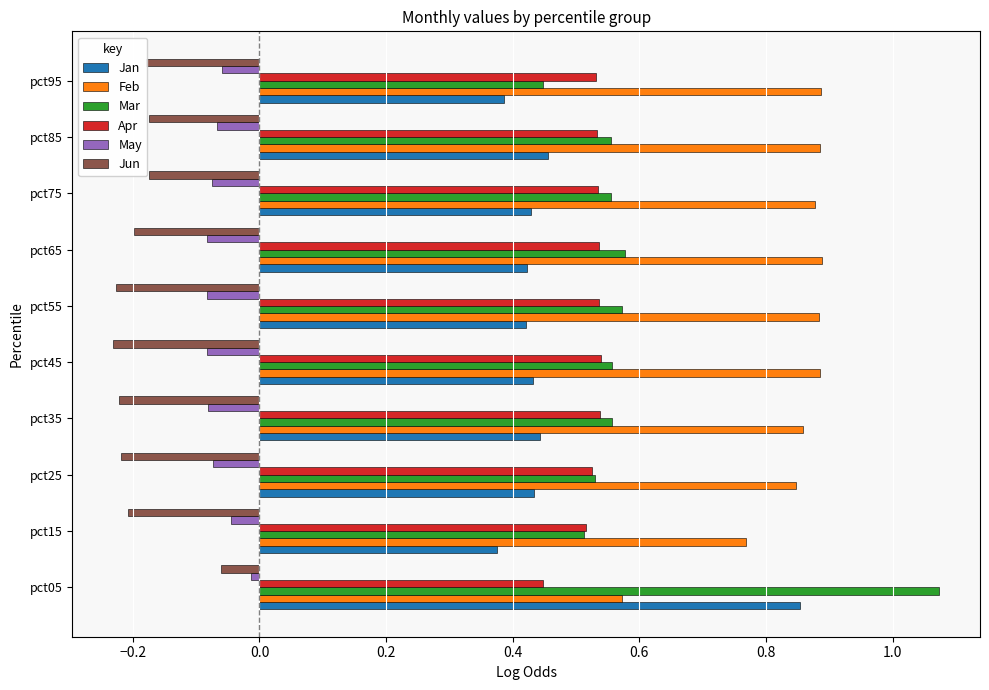

The Jan series shows 0.7 at pct75. True or false?

False